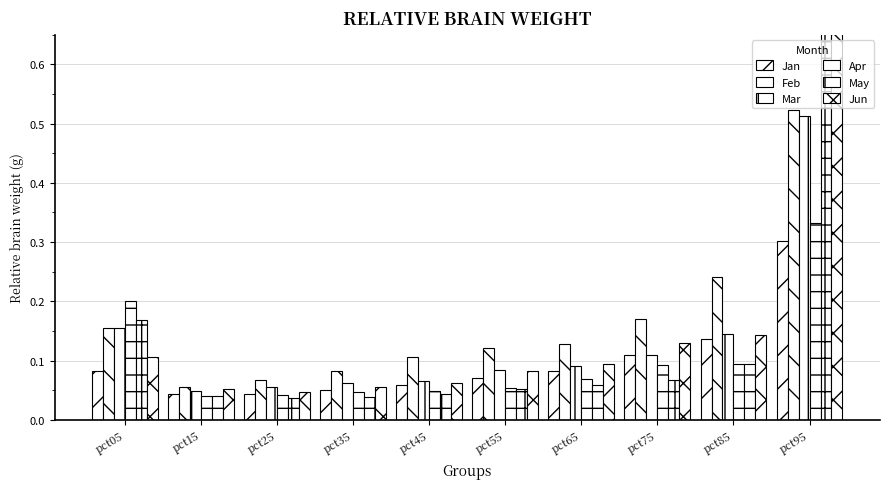

Is it true that Apr equals 0.2 at pct85?

False